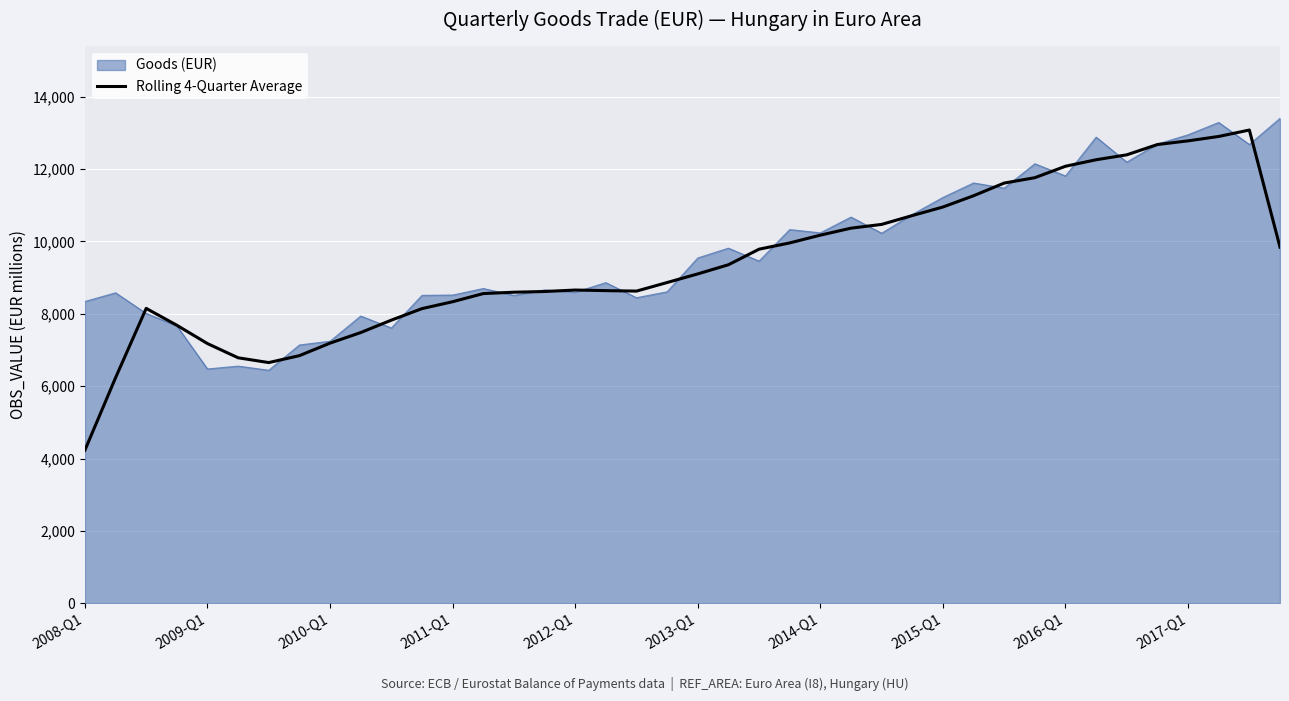

What is the maximum value for Rolling 4-Quarter Average?

13080.8